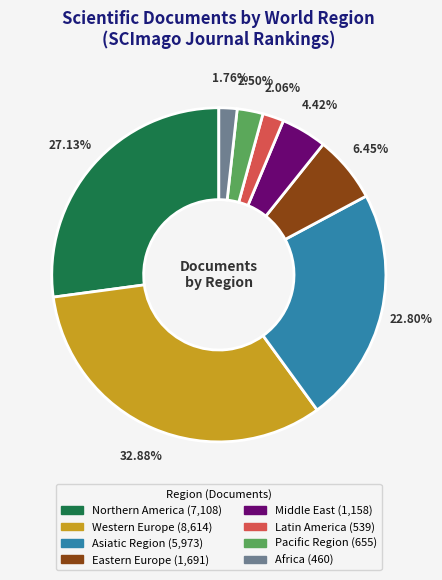

Do Latin America and Pacific Region together represent more than half of the pie?

No